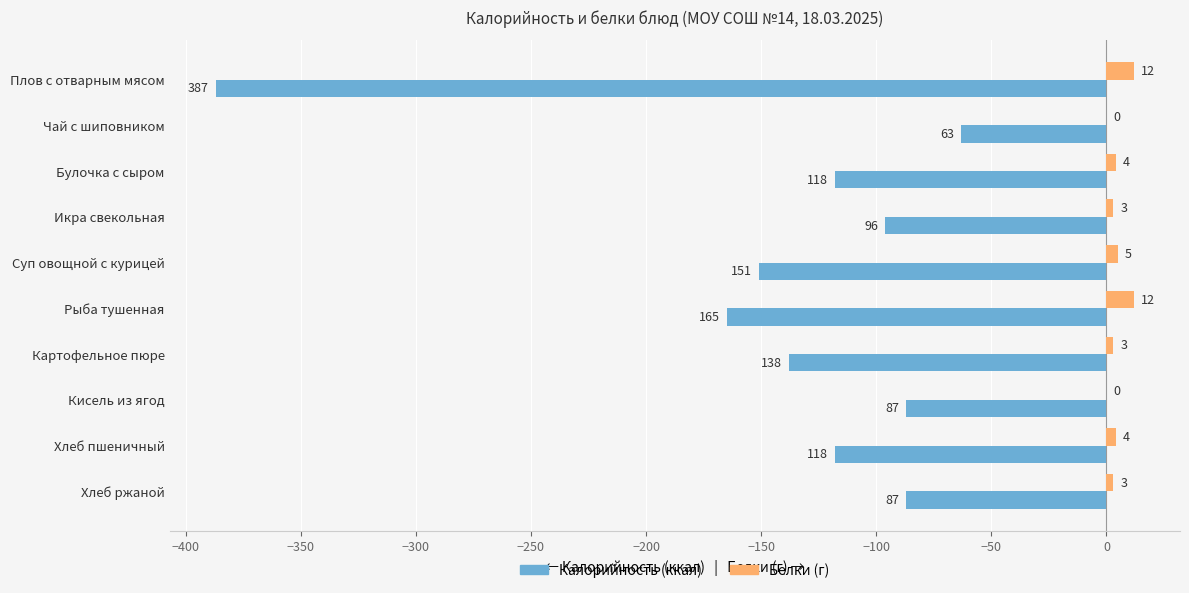

At which category is the sum across all series the highest?

Чай с шиповником